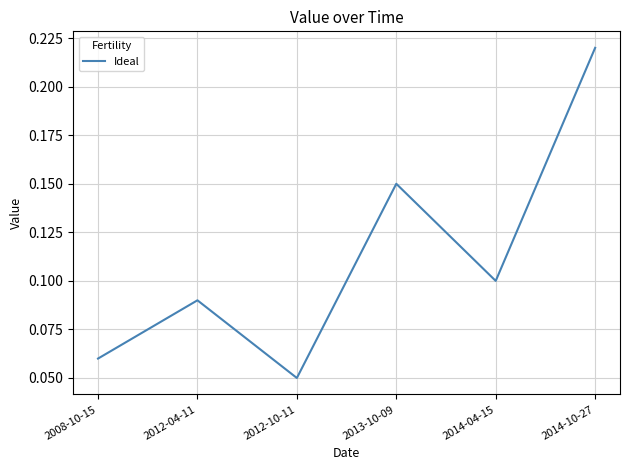

Where is the first local maximum?

2012-04-11